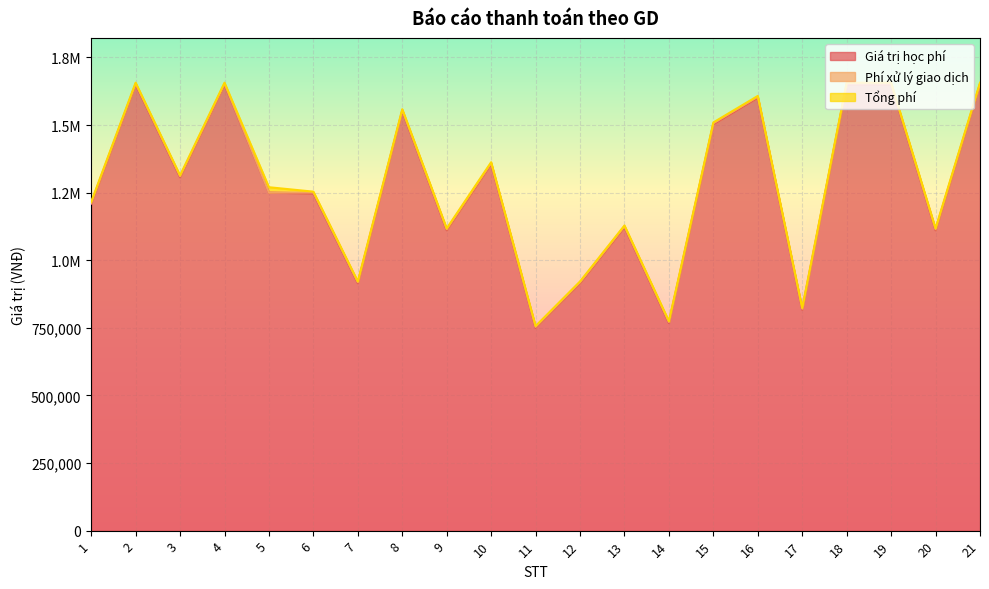

Where does the Giá trị học phí series first go above 1250000?

2